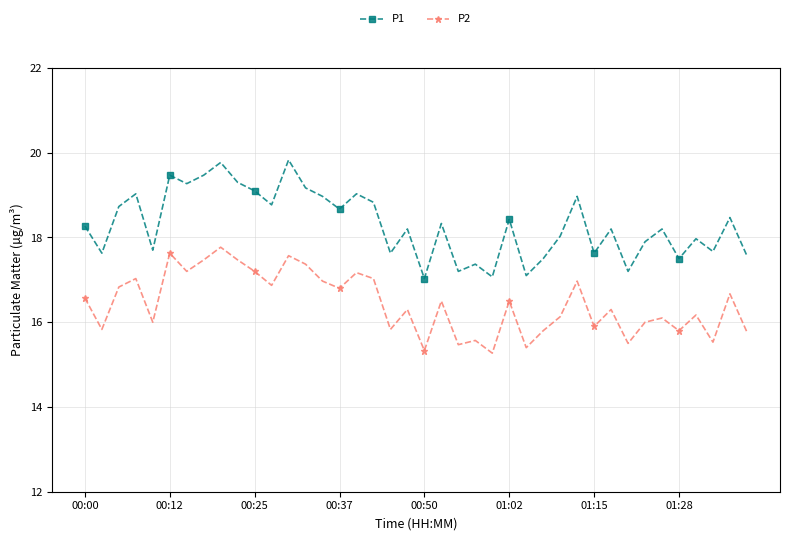

How many series are shown in this chart?

2